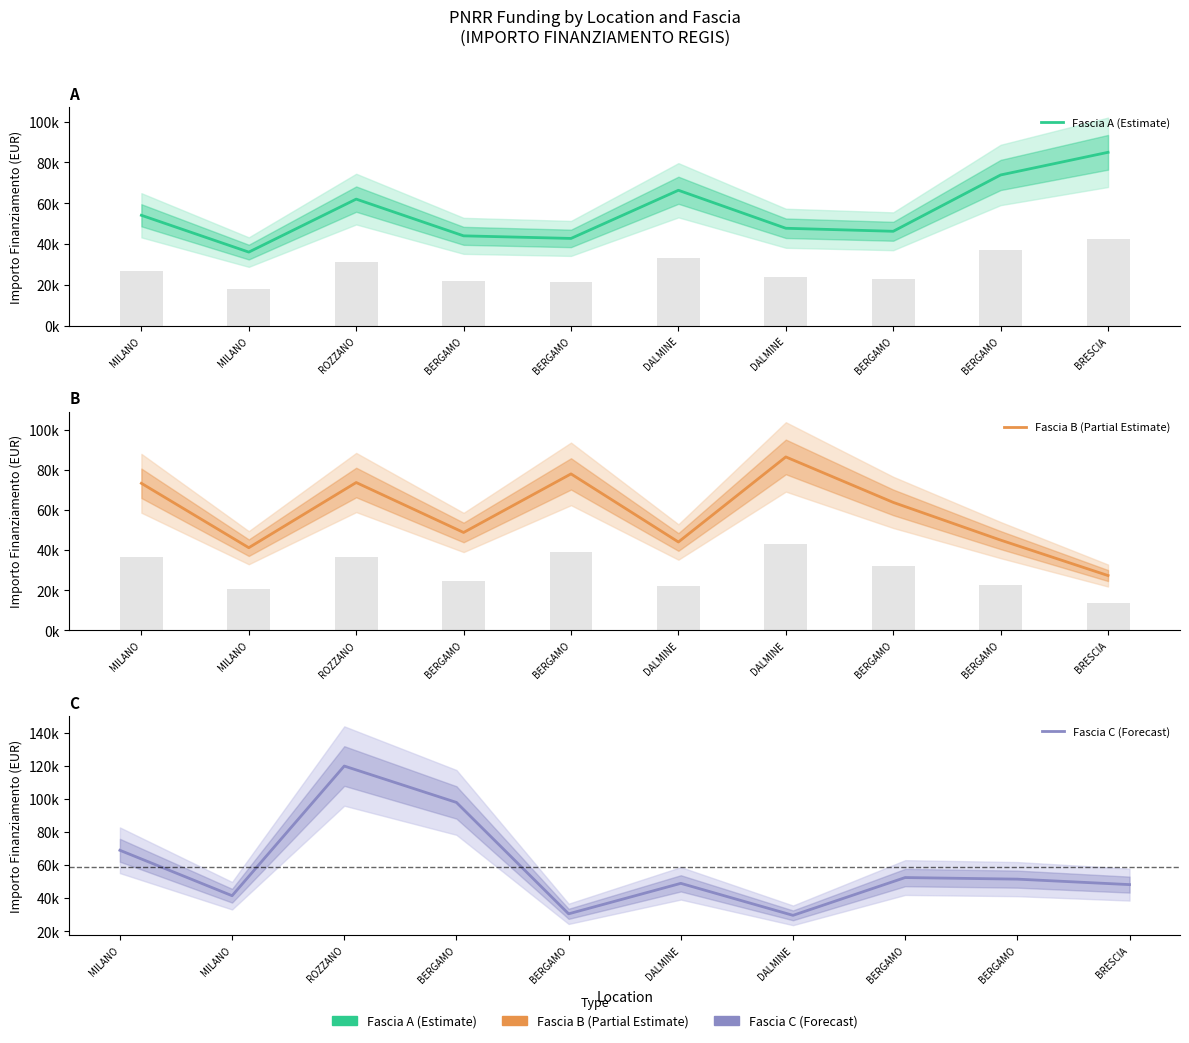

What is the value of the Fascia A (Estimate) bar at the 2nd from the left?

54144.9